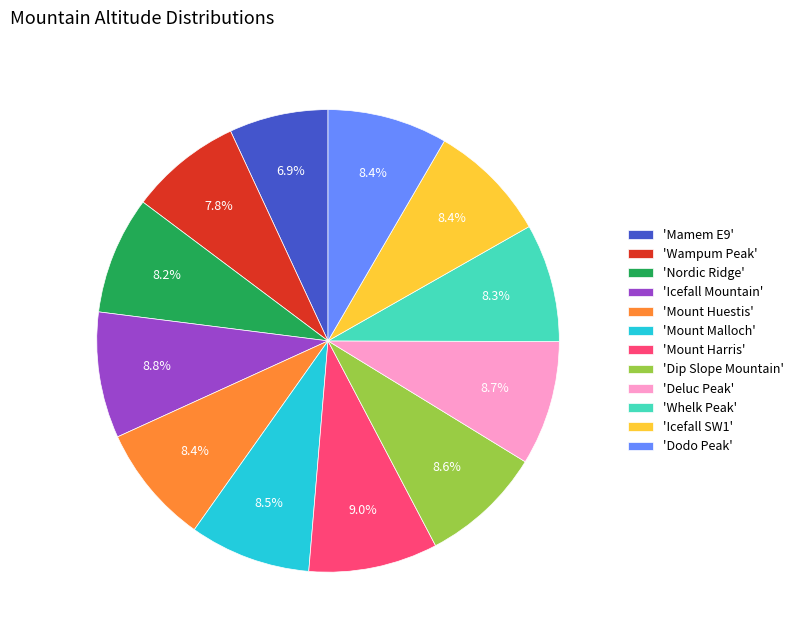

Approximately how many times larger is the value at 'Dip Slope Mountain' compared to 'Deluc Peak'?

1.0